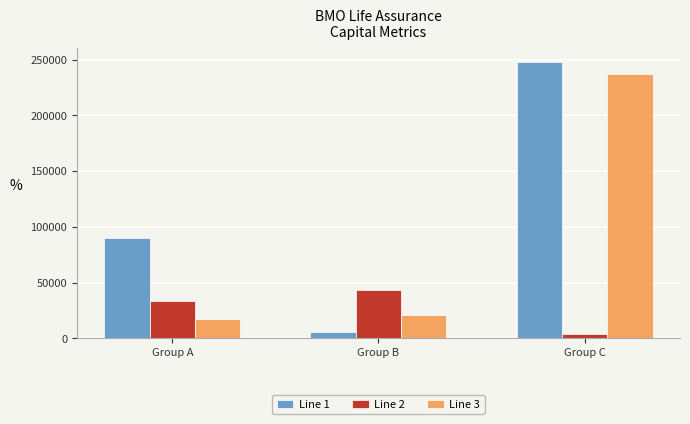

What is the difference between the highest and lowest values at Group A?

72985